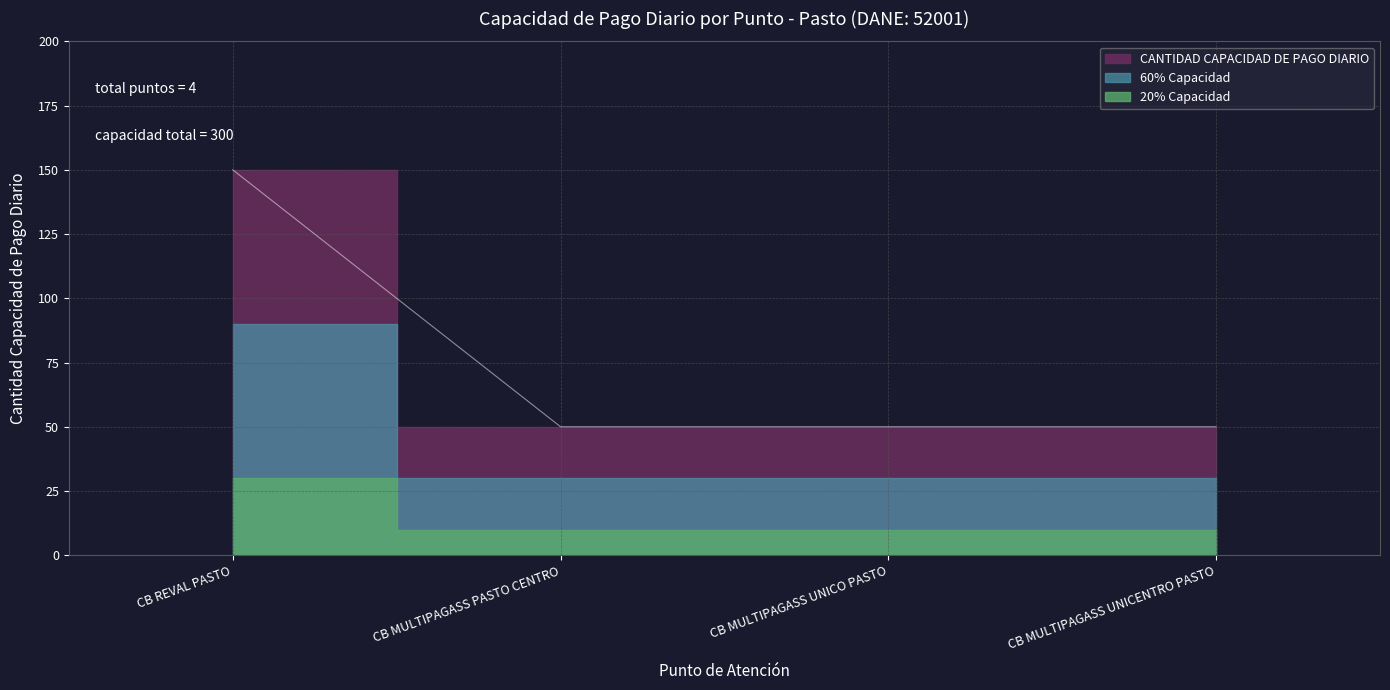

What is the sum of the values at CB MULTIPAGASS UNICENTRO PASTO and CB REVAL PASTO?

200